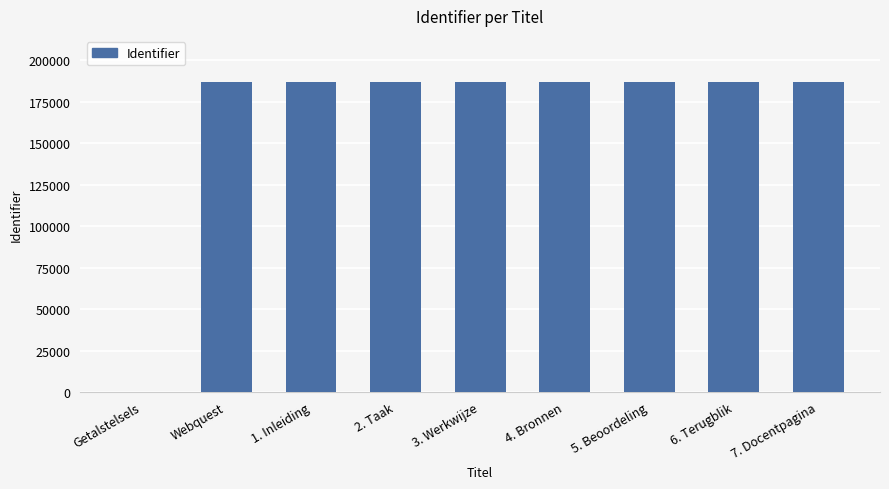

Which has a higher value, Getalstelsels or 4. Bronnen?

4. Bronnen